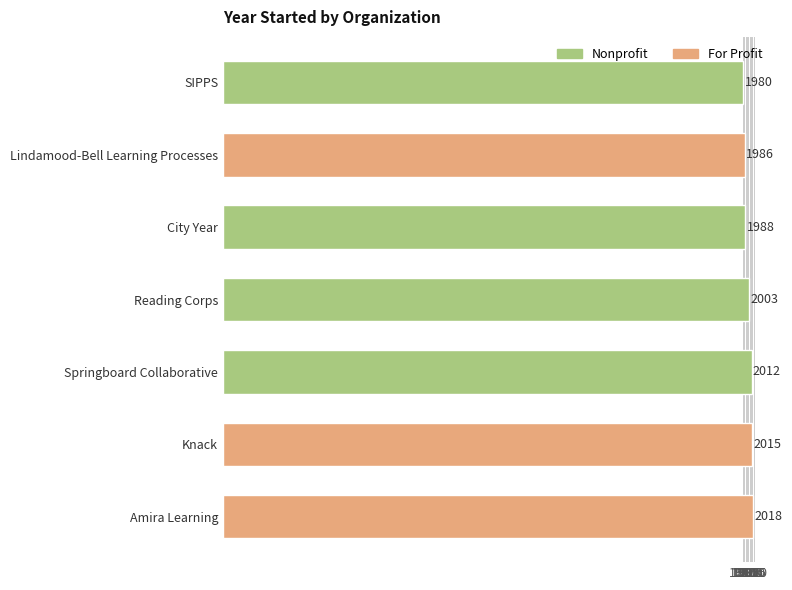

The chart shows a value of 3101 at Lindamood-Bell Learning Processes. True or false?

False